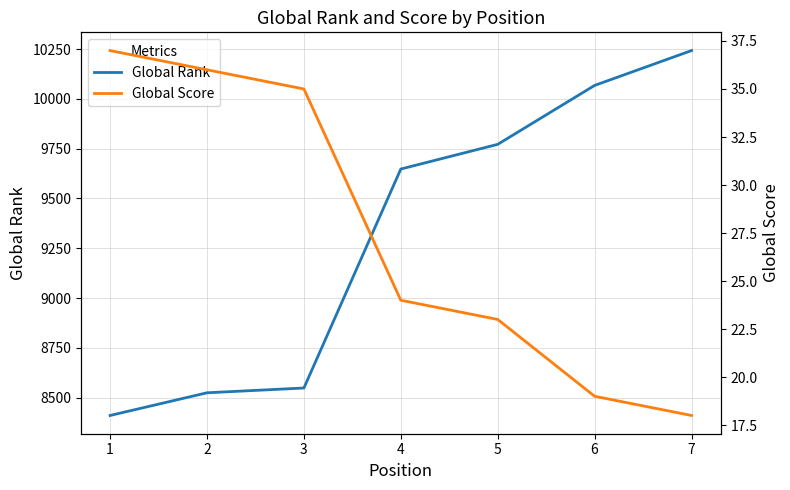

Which series changed the most between 2 and 3?

Global Rank